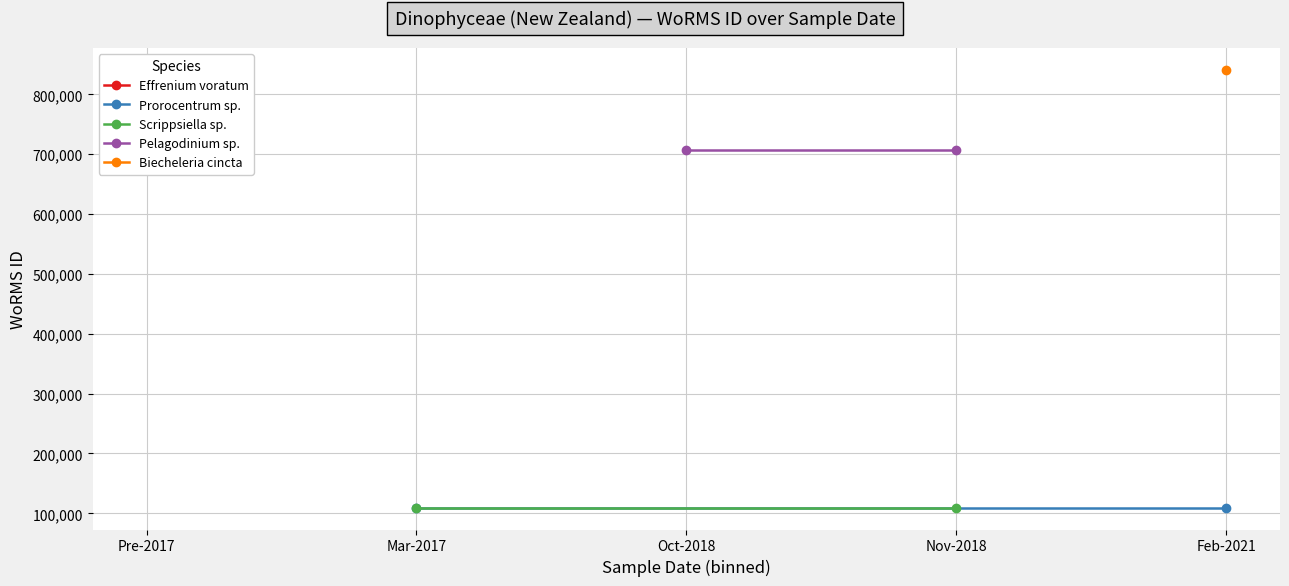

What is the lowest value of the Pelagodinium sp. series?

707630